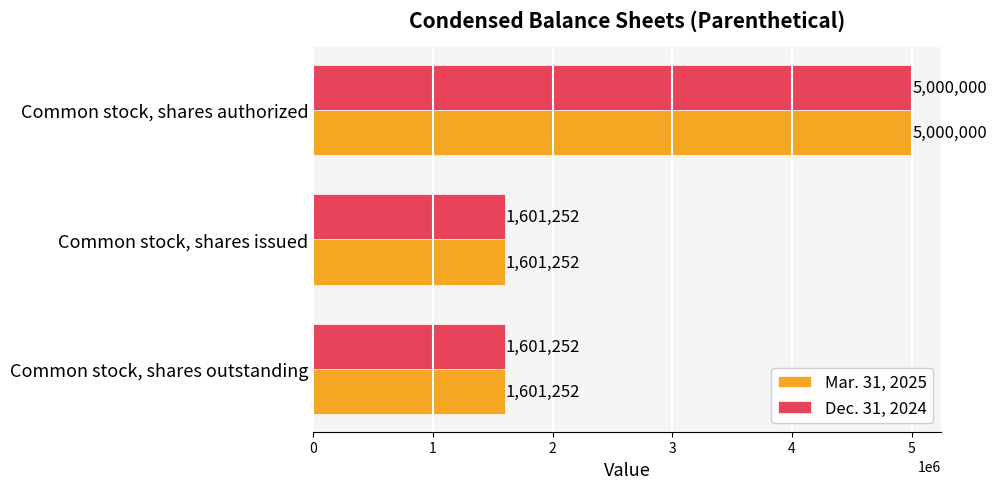

What is the total value across all series at Common stock, shares issued?

3202504